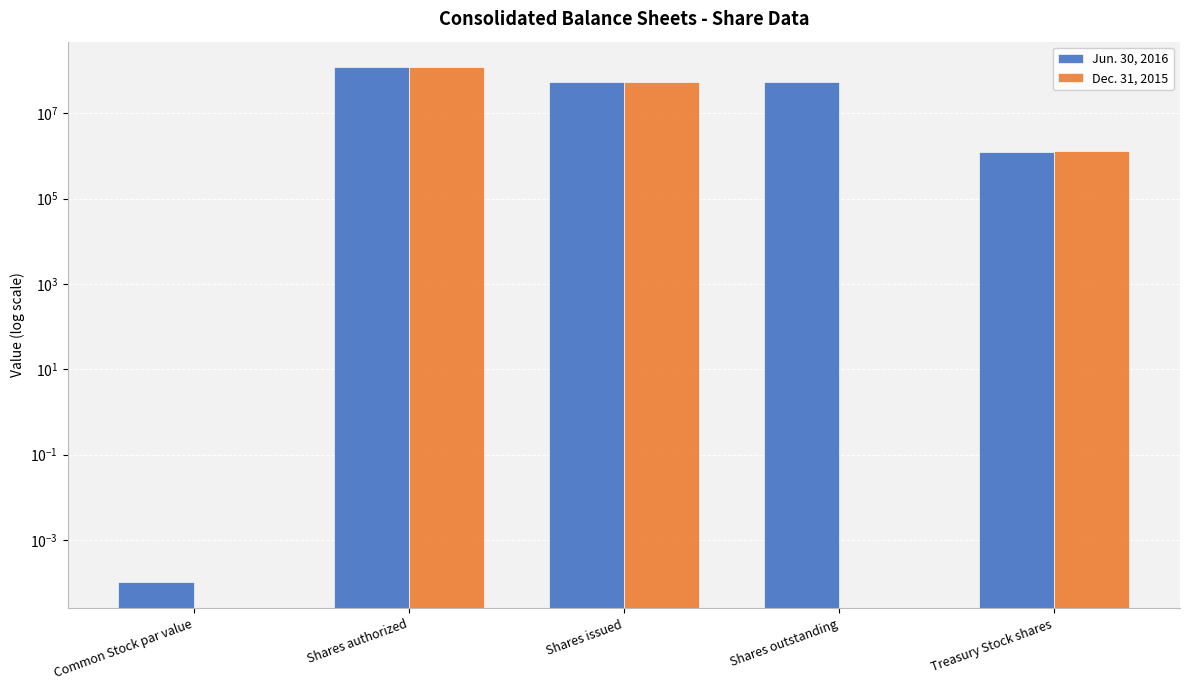

List the series in order of their peak value, lowest first.

Jun. 30, 2016, Dec. 31, 2015